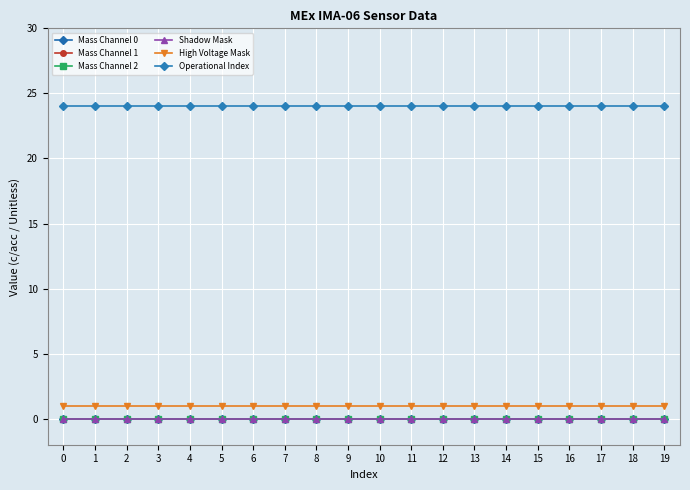

What is the value of the Operational Index point at the 8th from the left?

24